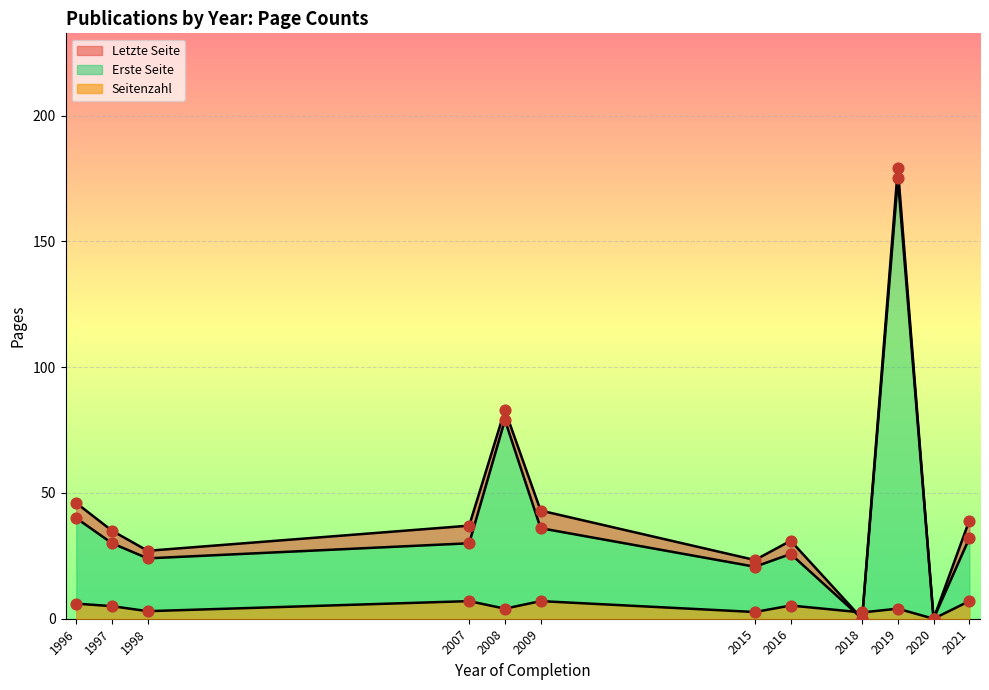

At which category is the sum across all series the highest?

2019